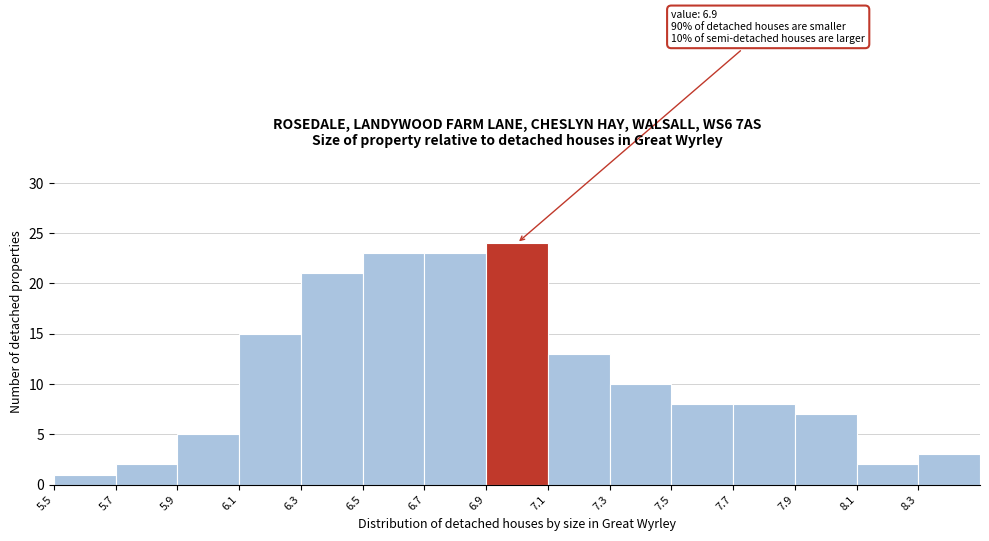

Which range on the x-axis has the tallest bar?

6.9 to 7.1